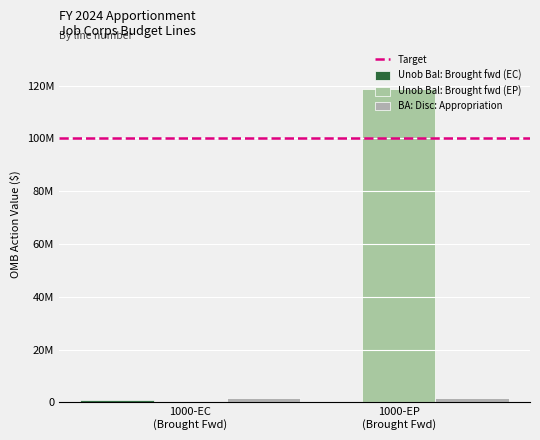

Are the bars horizontal?

No